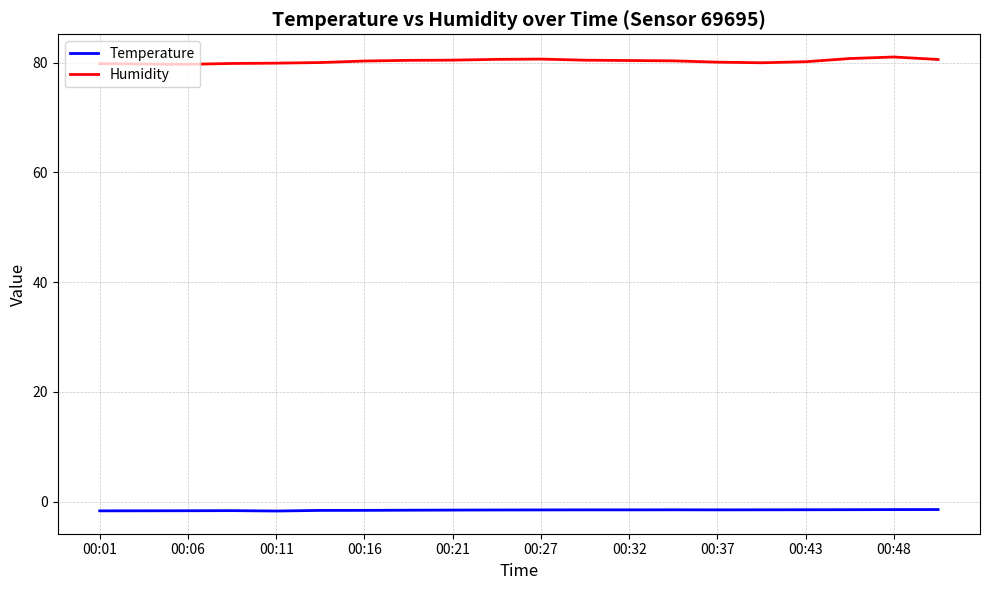

What is the maximum value shown in the chart?

81.0